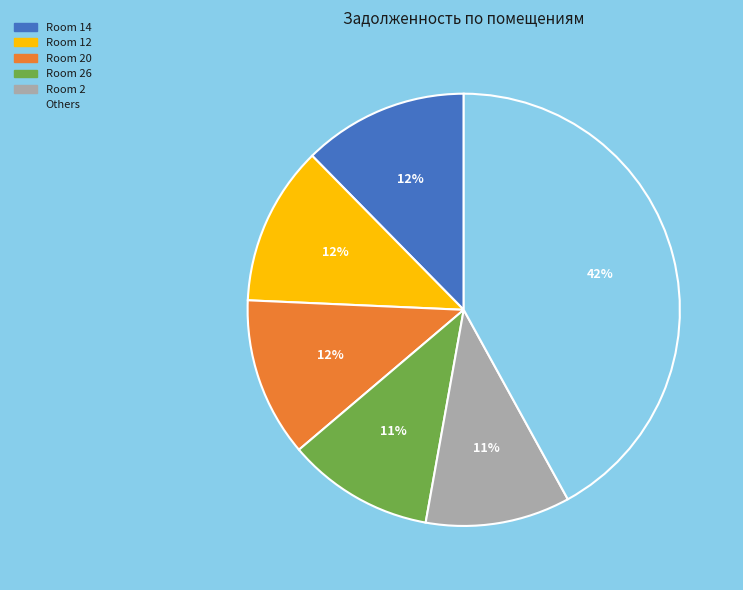

To the nearest percent, what is the average slice percentage?

17%